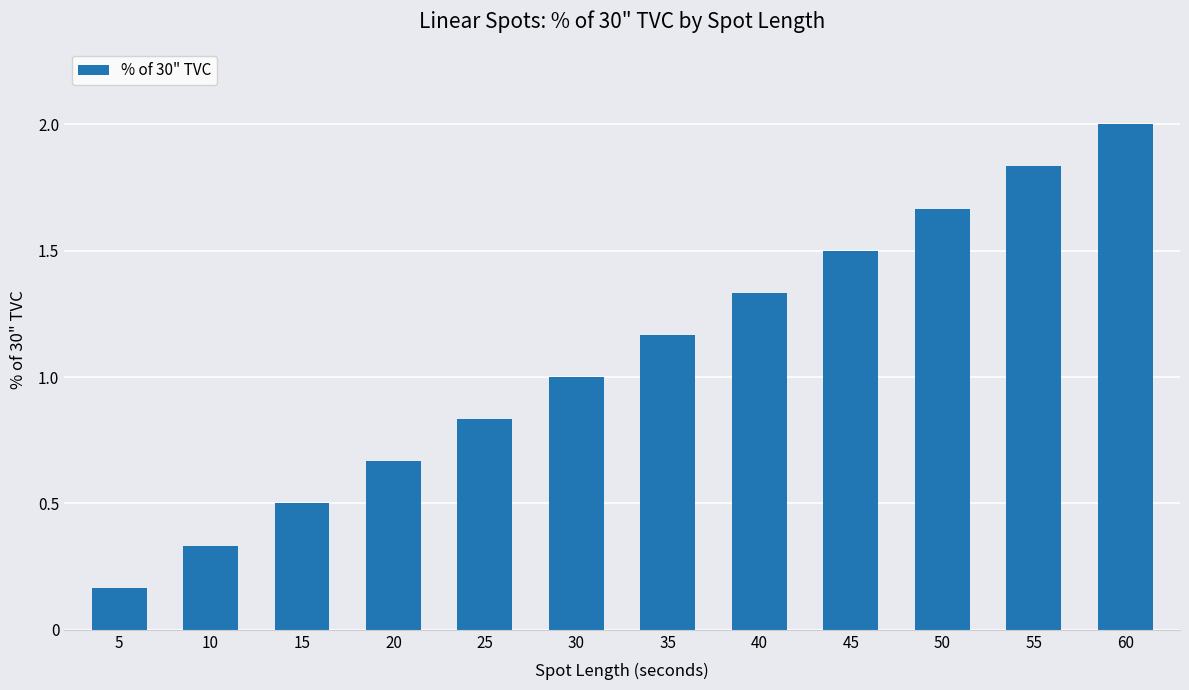

At which category does the chart reach its peak across all series?

60